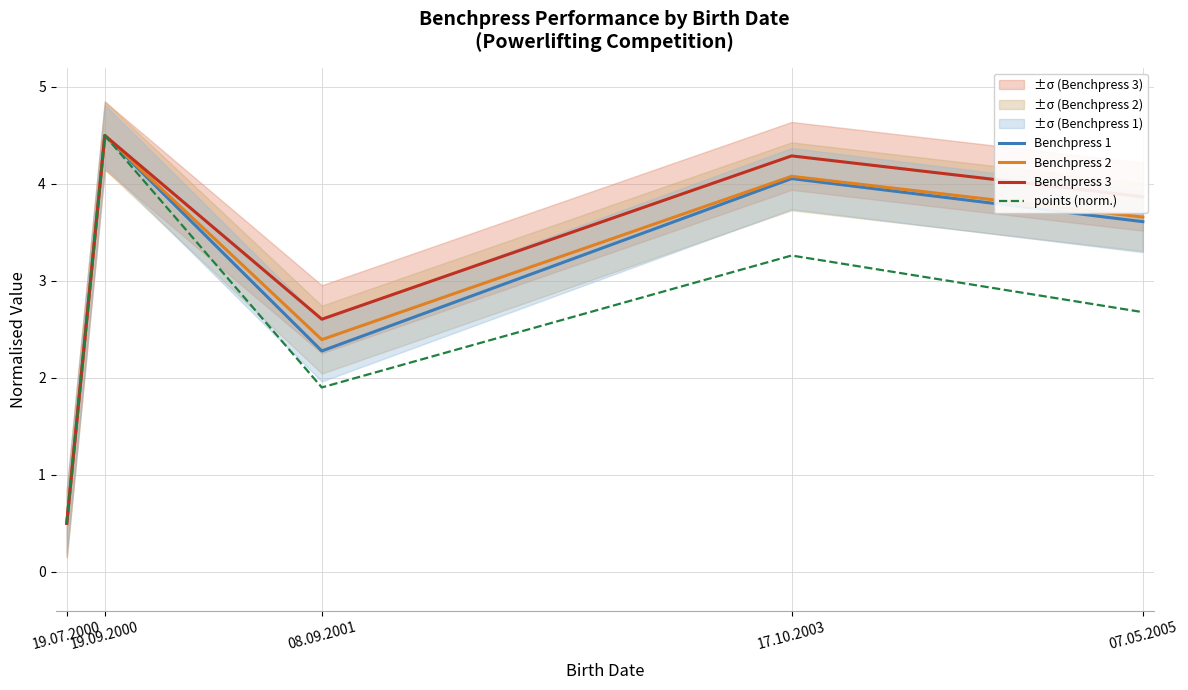

How many distinct data groups are displayed?

4